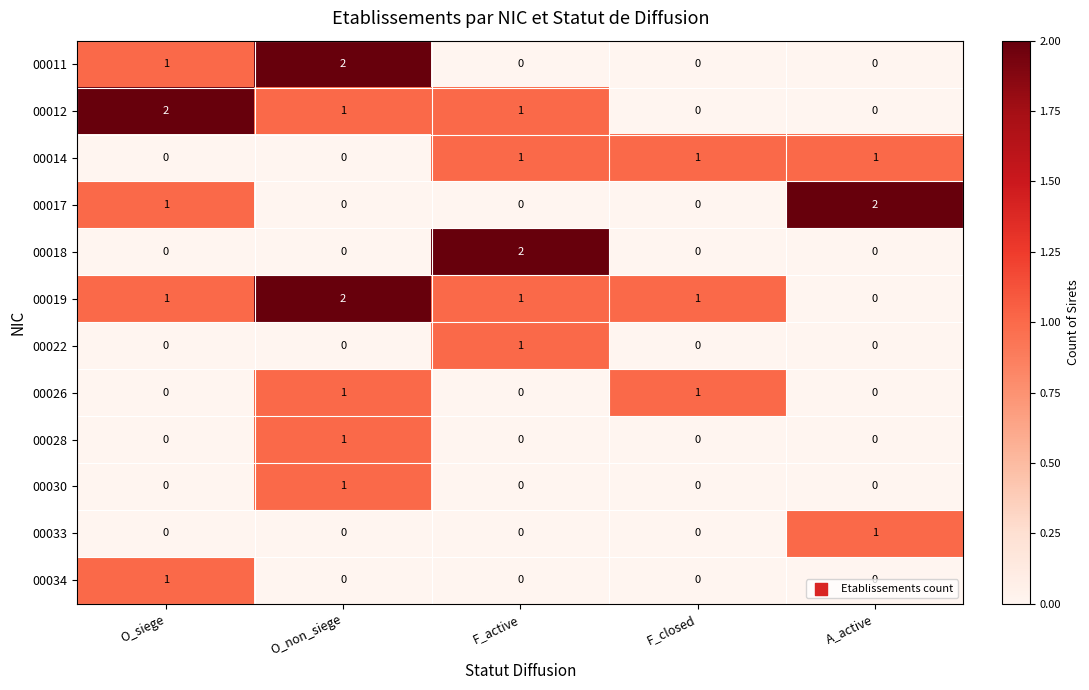

What is the sum of all 00012 values?

4